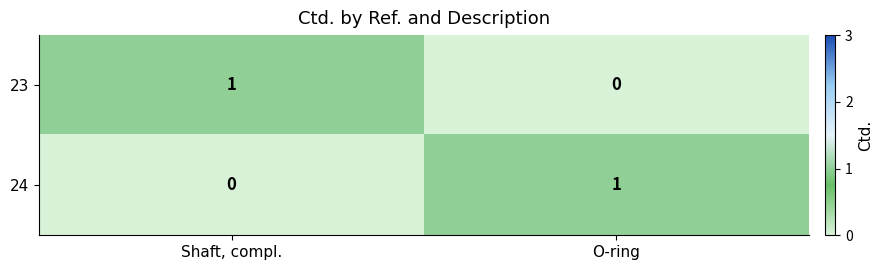

Is it true that 24 equals 1 at O-ring?

True